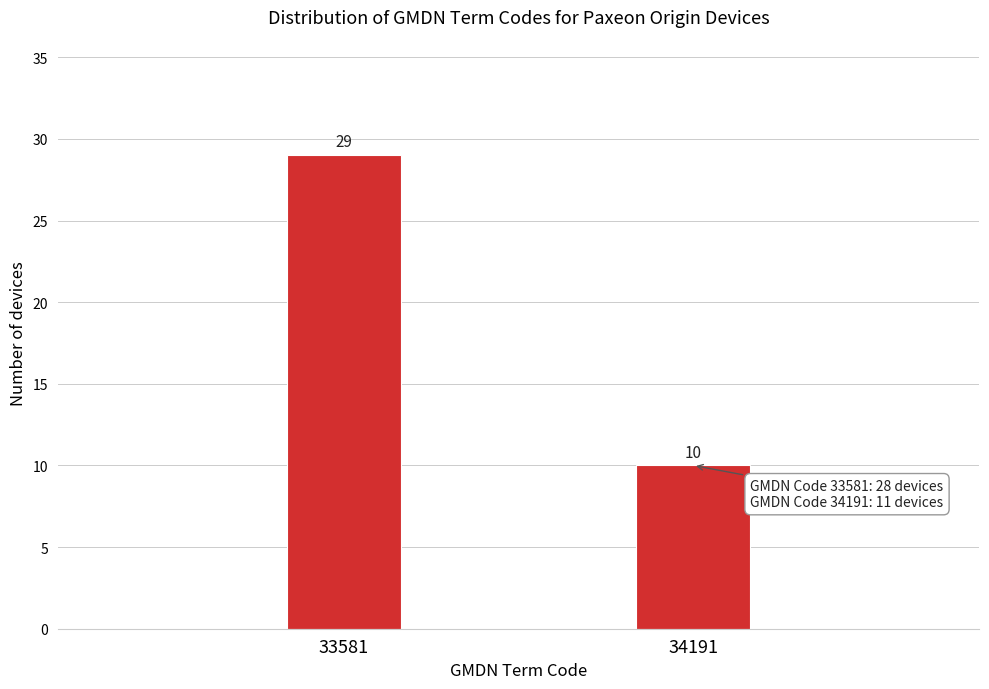

Reading left to right, list all the values displayed in this chart.

29	10